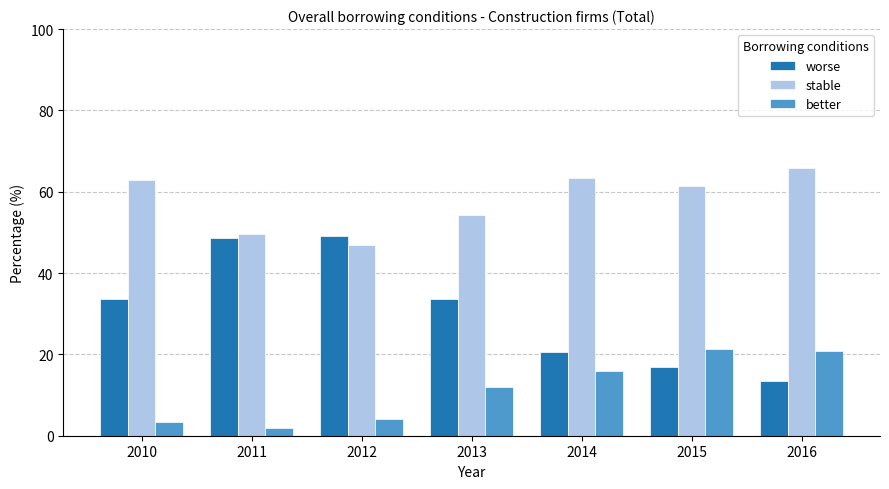

List the series in order of their overall mean, highest first.

stable, worse, better